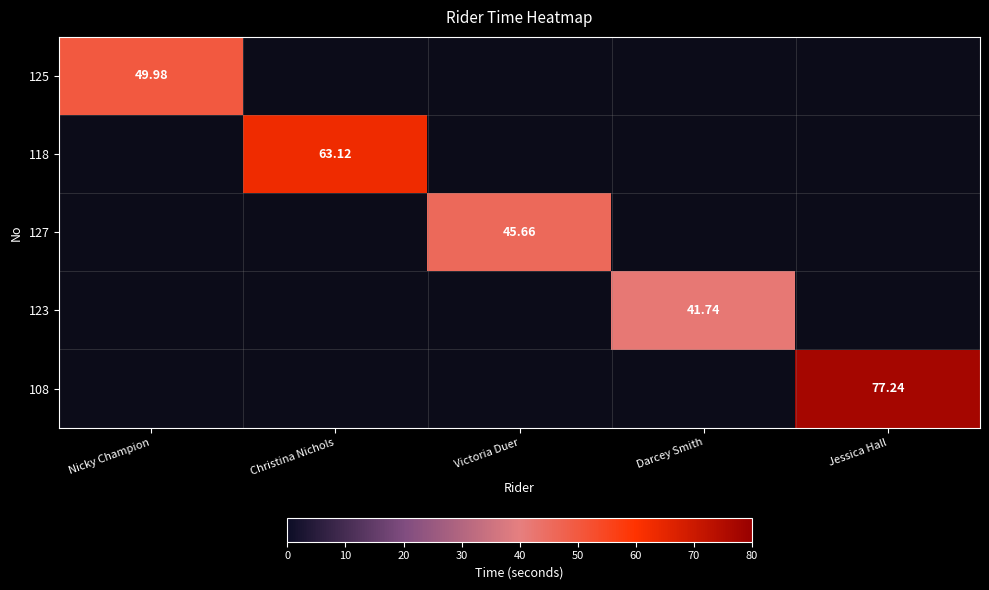

At which label does 127 first exceed 45?

Victoria Duer